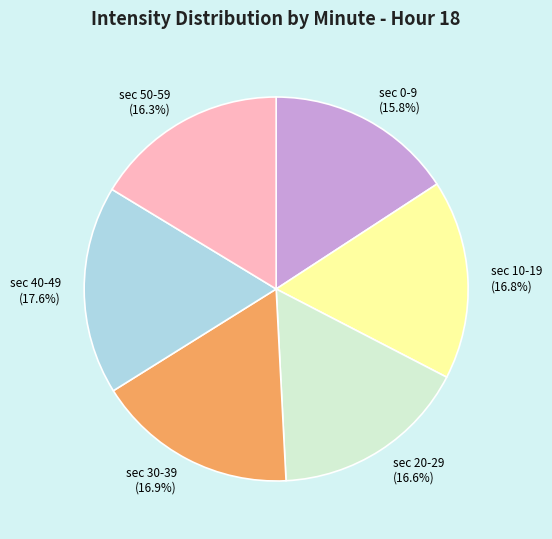

Which category has the smallest portion of the pie?

sec 0-9 (15.8%)